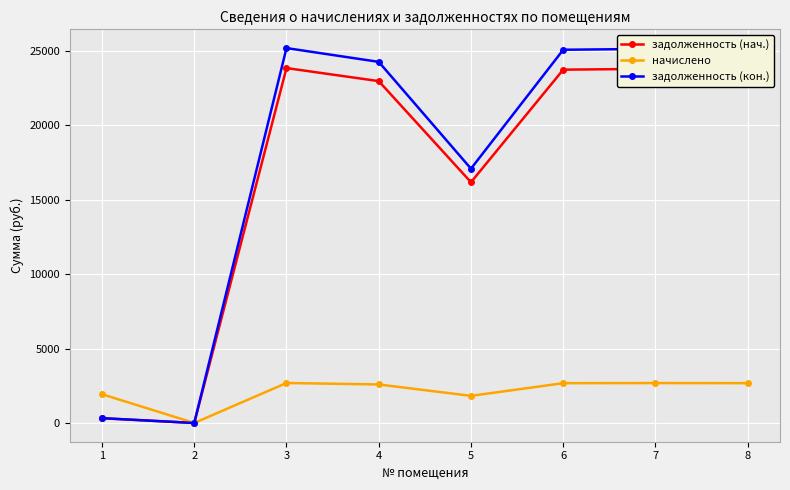

What is the sum of all задолженность (кон.) values?

142048.0